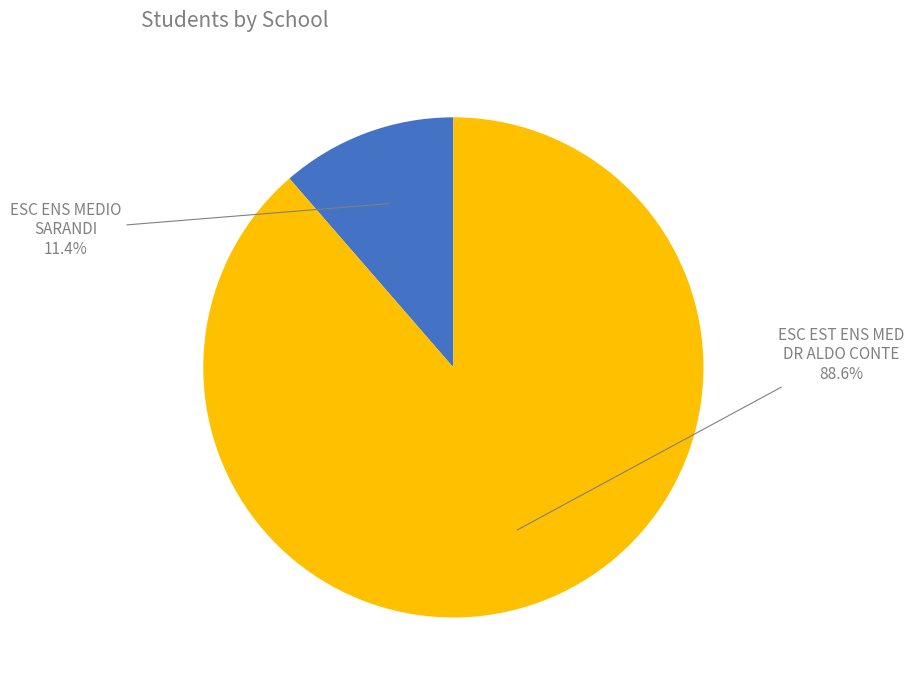

How many slices are in this pie chart?

2